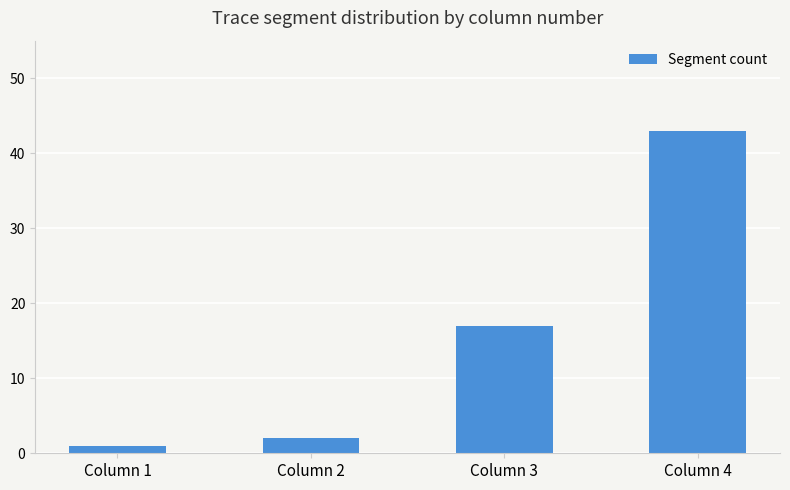

Rank the categories by value from lowest to highest.

Column 1, Column 2, Column 3, Column 4